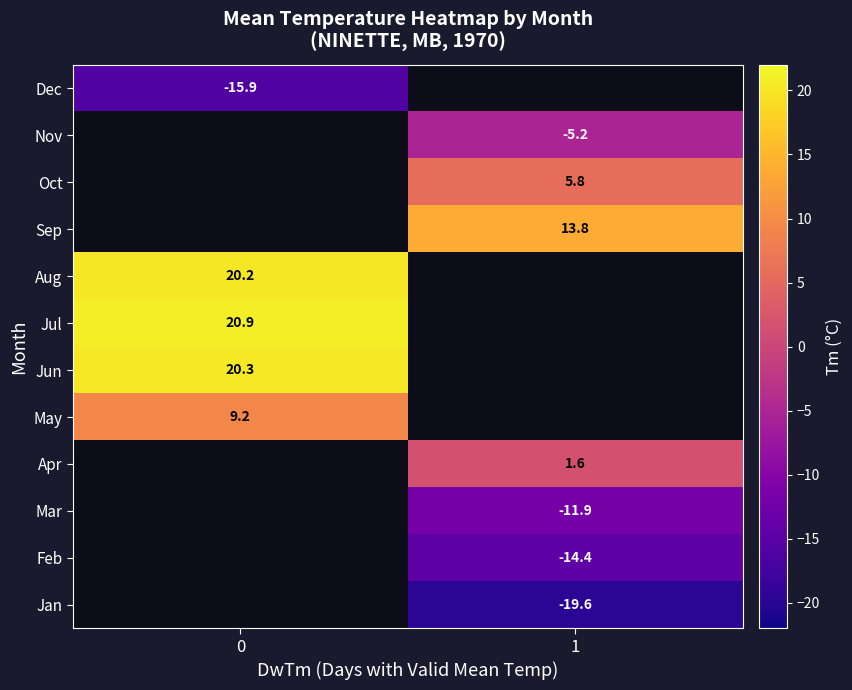

The value of Feb at 1 is -14.4. True or false?

True